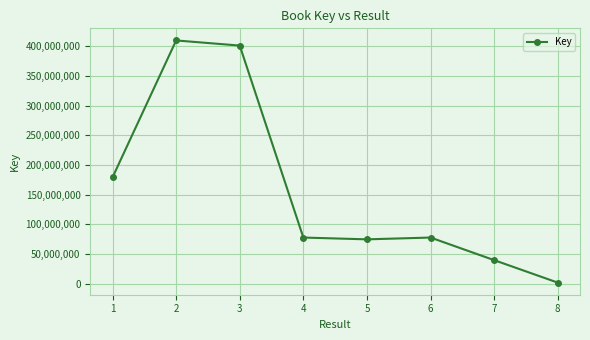

Between 4 and 1, which is larger?

1